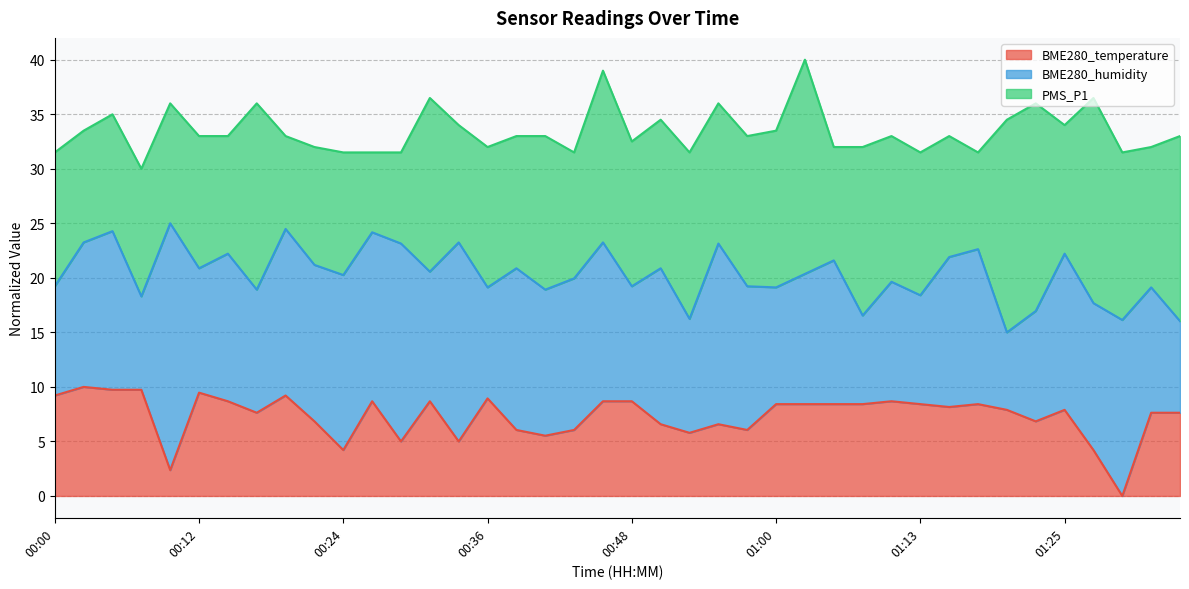

At 00:07, list the series in order from smallest to largest.

BME280_temperature, BME280_humidity, PMS_P1